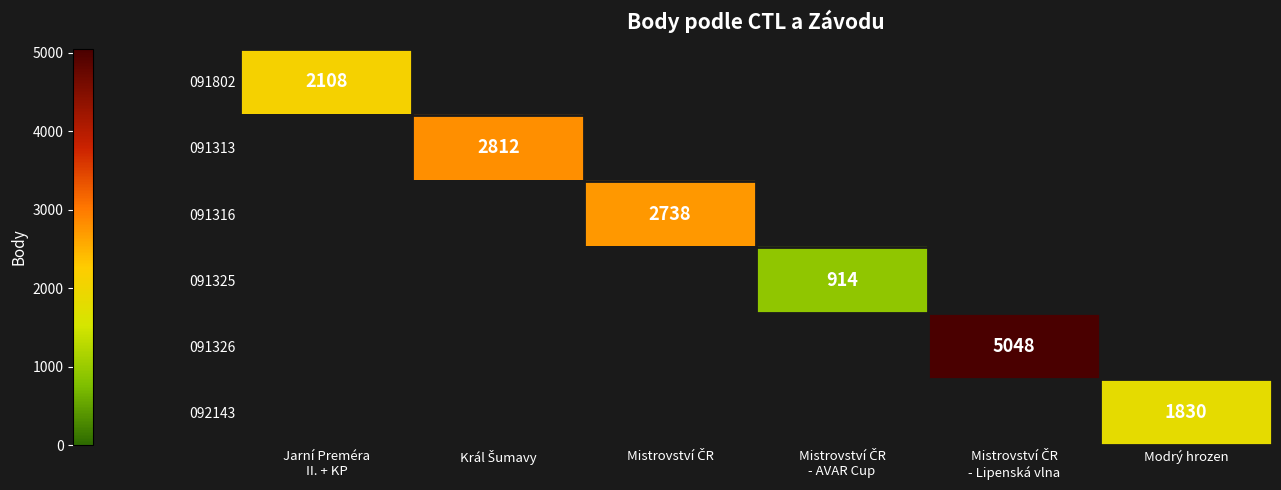

At which category is the sum across all series the highest?

Mistrovství ČR
- Lipenská vlna